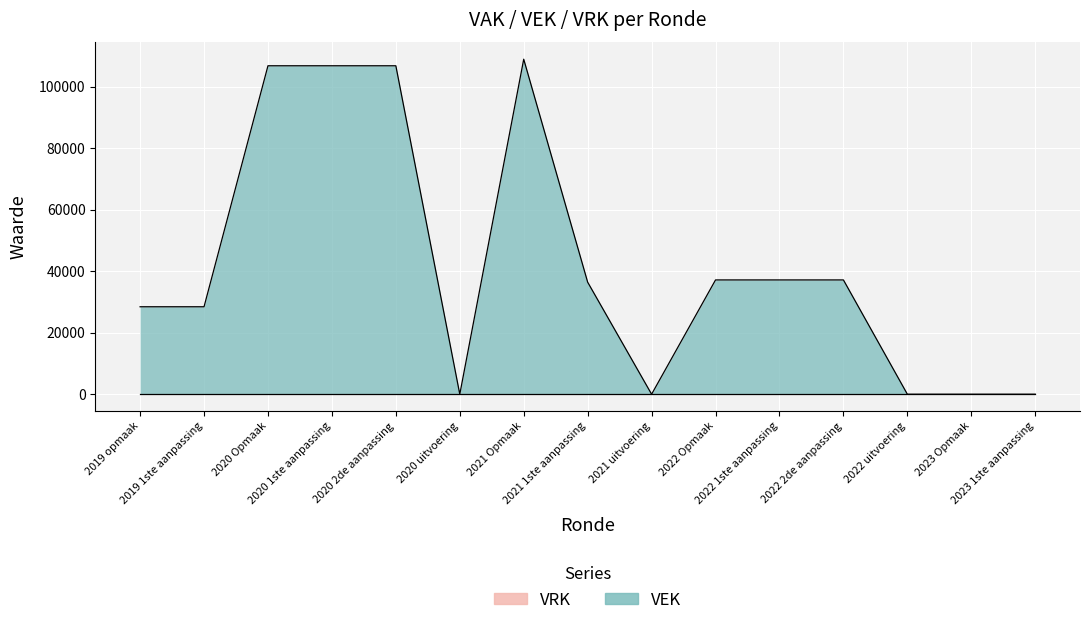

Reading left to right, transcribe all the data shown in this chart.

2019 opmaak=28427	2019 1ste aanpassing=28427	2020 Opmaak=106761	2020 1ste aanpassing=106761	2020 2de aanpassing=106761	2020 uitvoering=0	2021 Opmaak=108896	2021 1ste aanpassing=36422	2021 uitvoering=0	2022 Opmaak=37150	2022 1ste aanpassing=37150	2022 2de aanpassing=37150	2022 uitvoering=0	2023 Opmaak=0	2023 1ste aanpassing=0